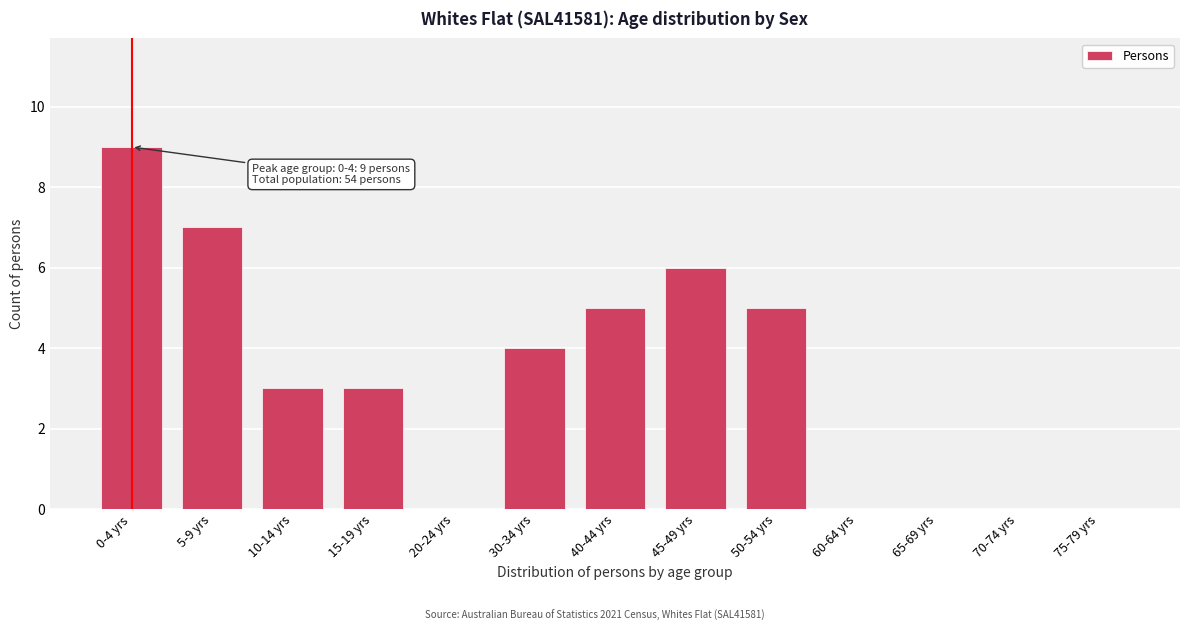

Reading right to left, extract all data points from this chart.

75-79 yrs=0	70-74 yrs=0	65-69 yrs=0	60-64 yrs=0	50-54 yrs=5	45-49 yrs=6	40-44 yrs=5	30-34 yrs=4	20-24 yrs=0	15-19 yrs=3	10-14 yrs=3	5-9 yrs=7	0-4 yrs=9